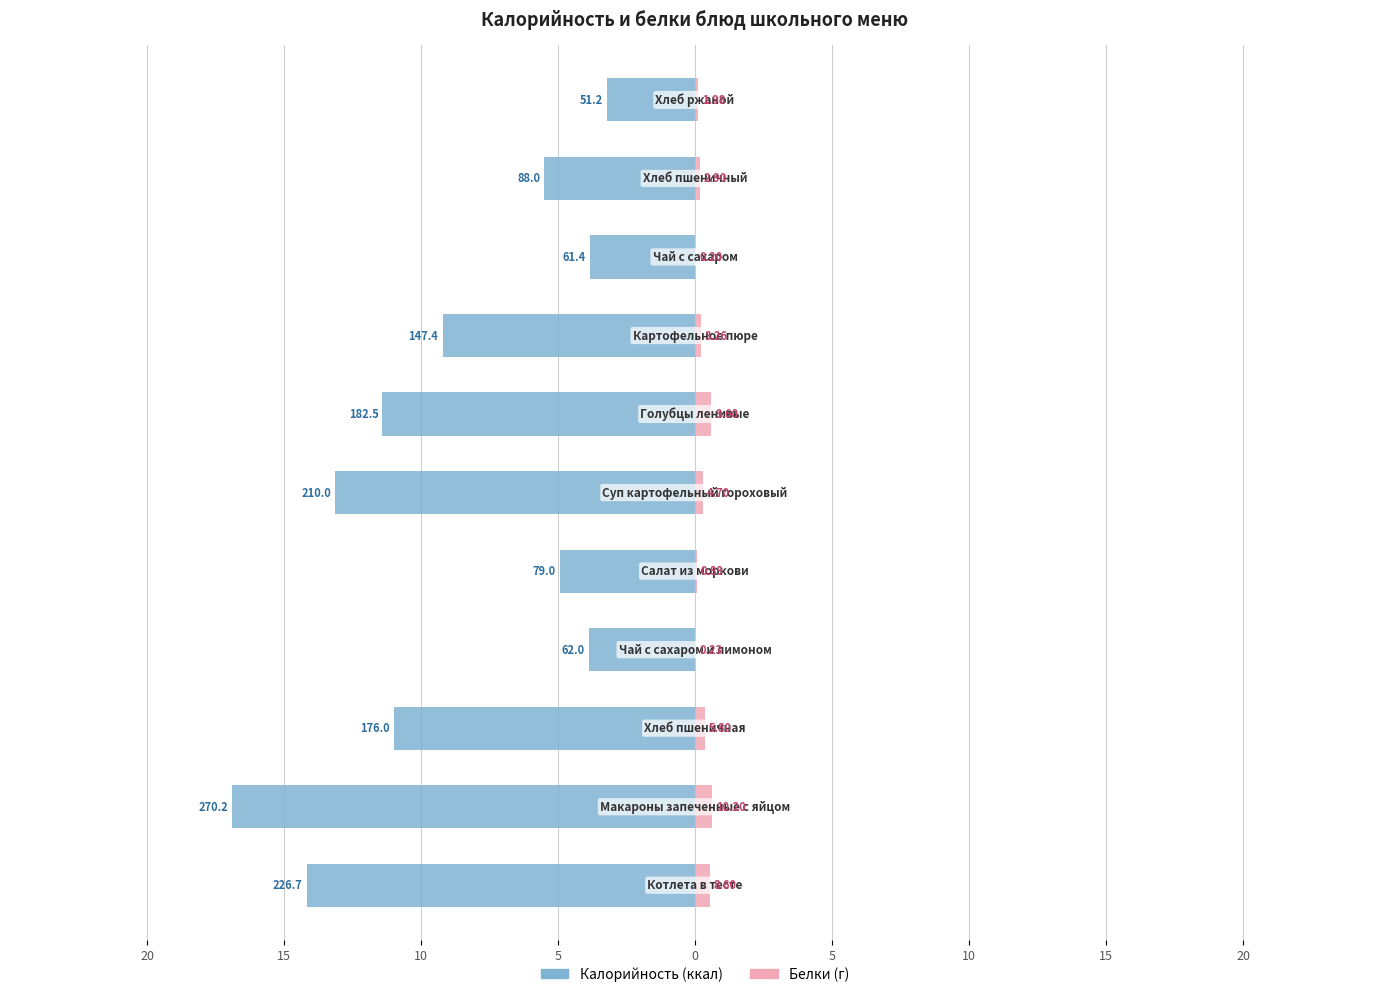

At which category is the sum across all series the highest?

10